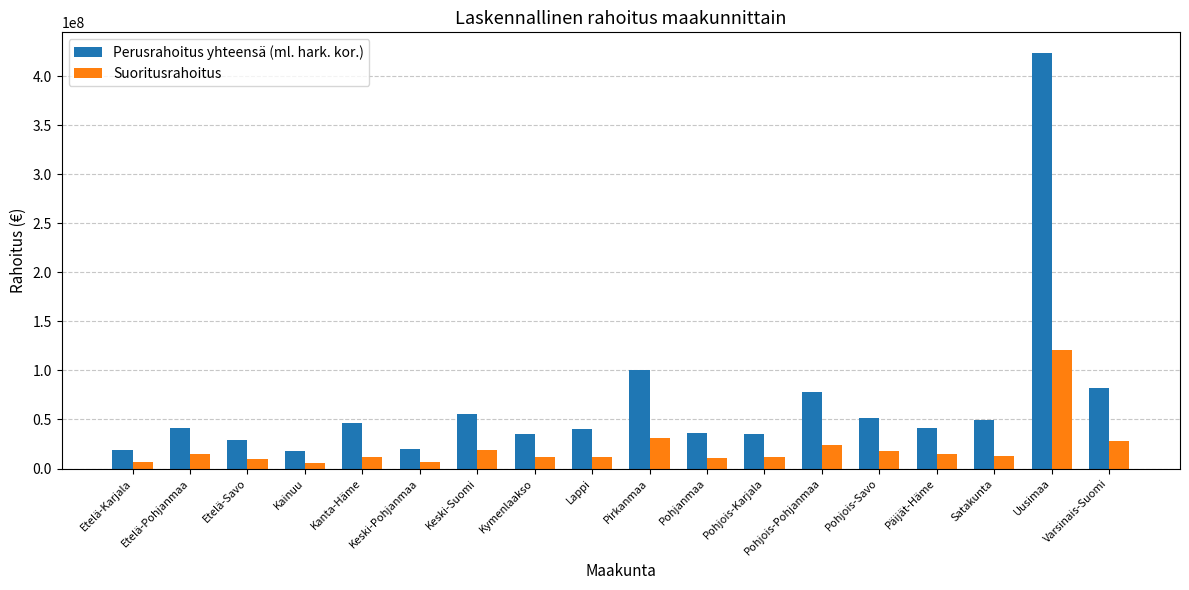

Is it true that Suoritusrahoitus equals 8490890 at Varsinais-Suomi?

False